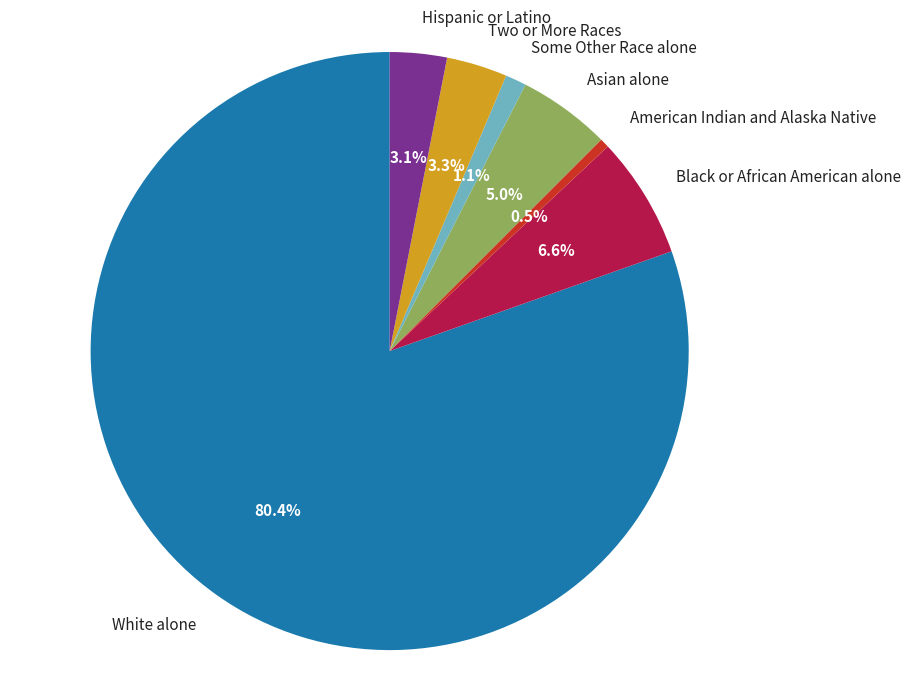

Does American Indian and Alaska Native account for over 50% of the chart?

No